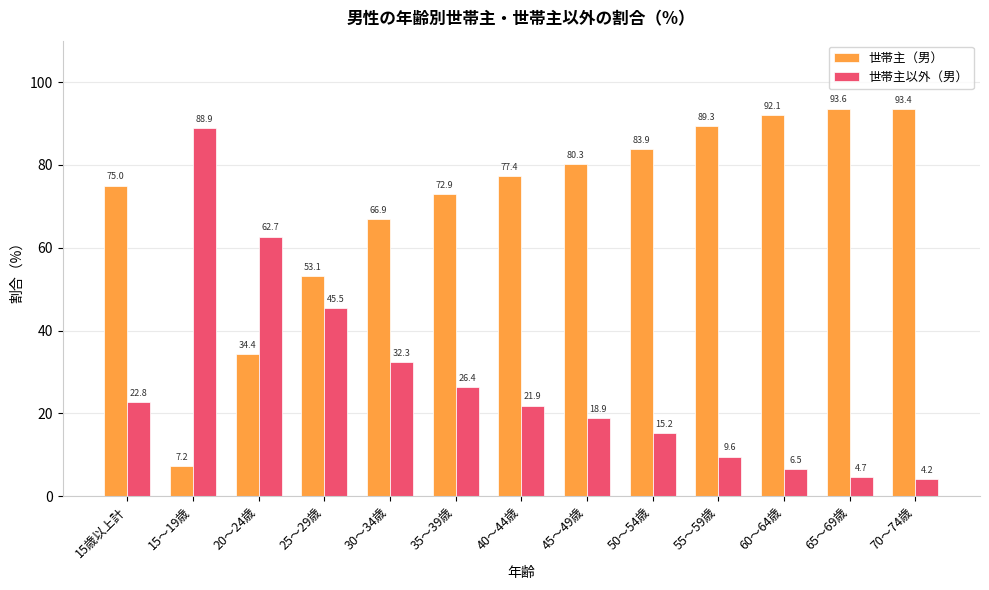

Reading right to left, extract all data points from this chart.

世帯主（男）: 70～74歳=93.4	65～69歳=93.6	60～64歳=92.1	55～59歳=89.3	50～54歳=83.9	45～49歳=80.3	40～44歳=77.4	35～39歳=72.9	30～34歳=66.9	25～29歳=53.1	20～24歳=34.4	15～19歳=7.2	15歳以上計=75.0
世帯主以外（男）: 70～74歳=4.2	65～69歳=4.7	60～64歳=6.5	55～59歳=9.6	50～54歳=15.2	45～49歳=18.9	40～44歳=21.9	35～39歳=26.4	30～34歳=32.3	25～29歳=45.5	20～24歳=62.7	15～19歳=88.9	15歳以上計=22.8